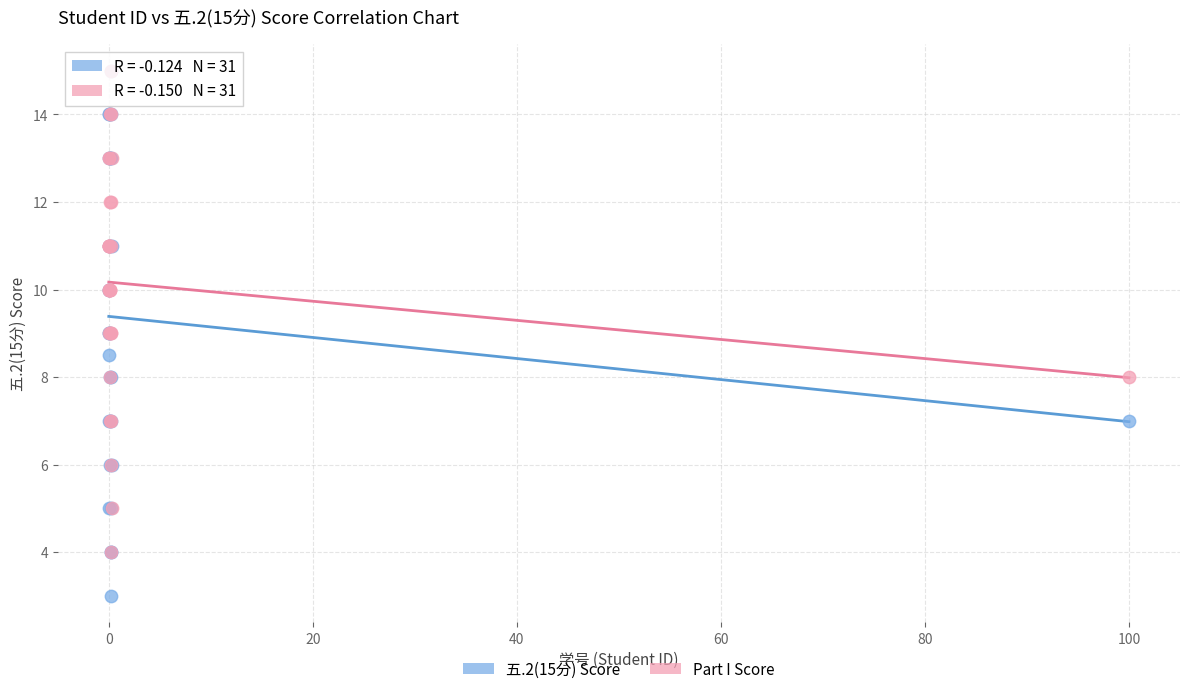

What are all the series names shown in the legend?

五.2(15分) Score, Part I Score